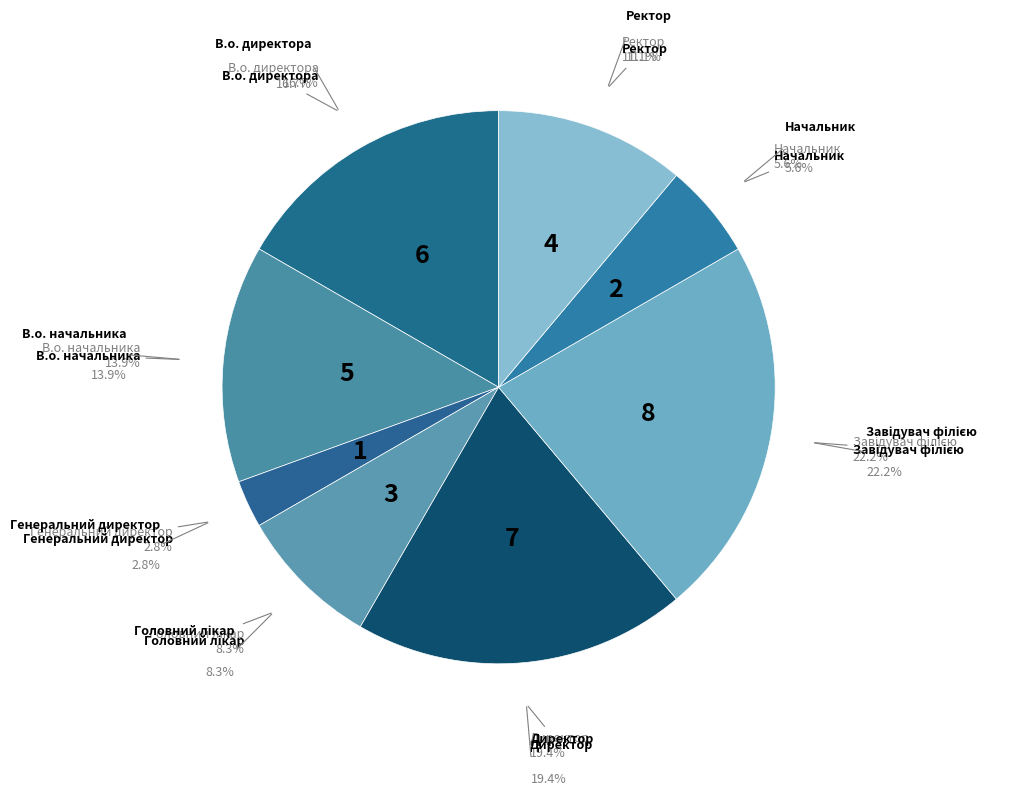

To the nearest percent, what percentage of the pie is Ректор?

11%